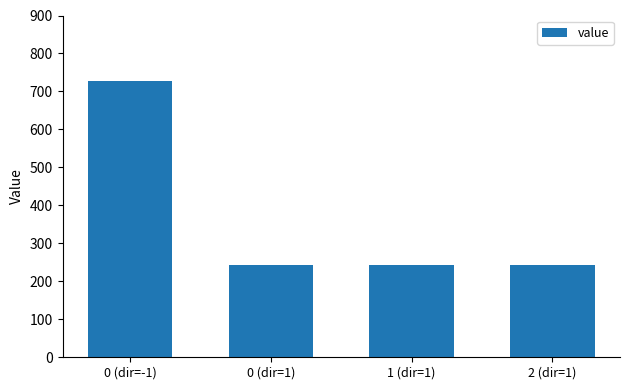

At which category does the chart reach its peak across all series?

0 (dir=-1)